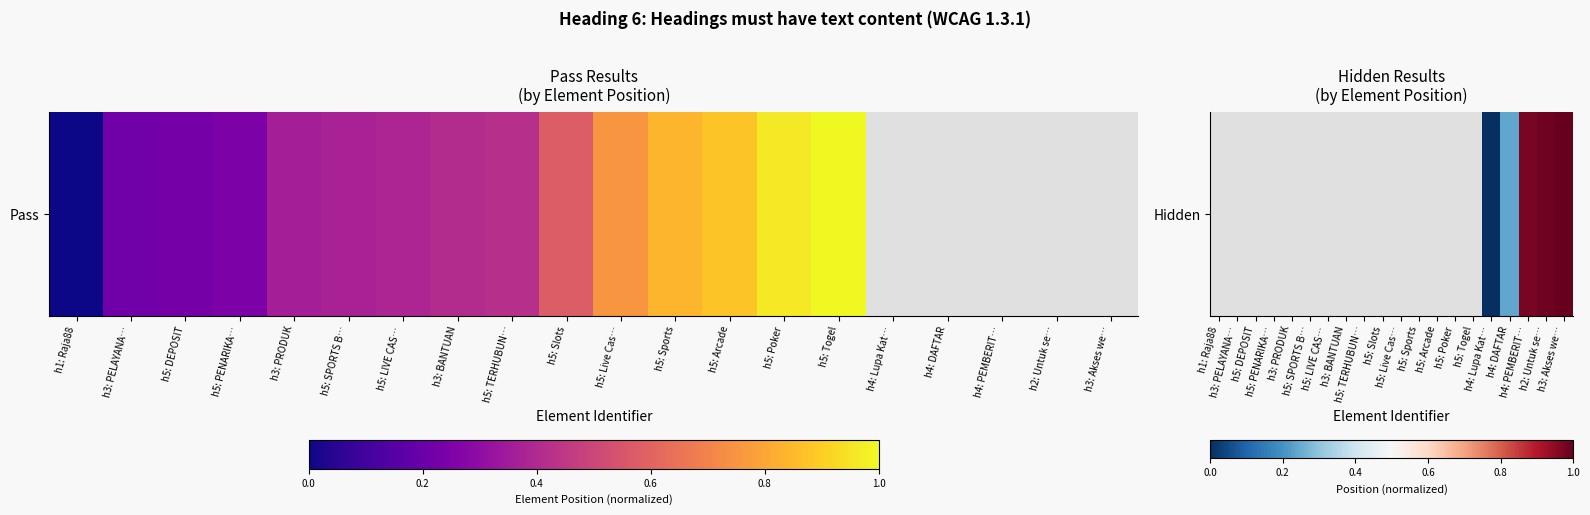

Rank the categories by value from highest to lowest.

h3: Akses we…, h2: Untuk se…, h4: PEMBERIT…, h4: DAFTAR, h1: Raja88, h3: PELAYANA…, h5: DEPOSIT, h5: PENARIKA…, h3: PRODUK, h5: SPORTS B…, h5: LIVE CAS…, h3: BANTUAN, h5: TERHUBUN…, h5: Slots, h5: Live Cas…, h5: Sports, h5: Arcade, h5: Poker, h5: Togel, h4: Lupa Kat…